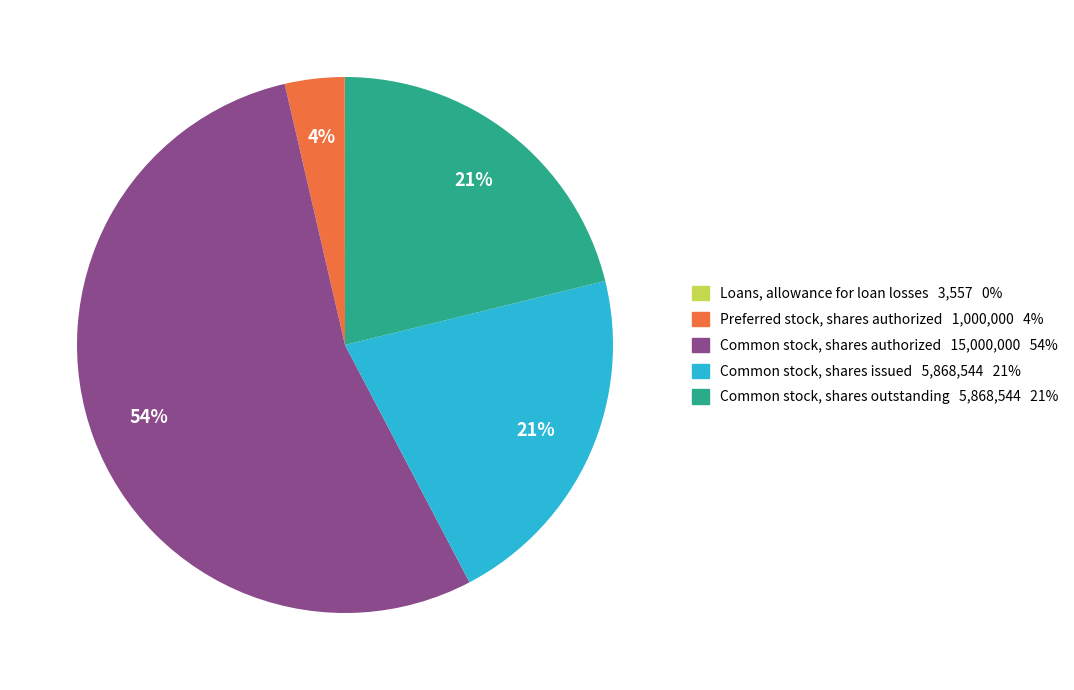

To the nearest percent, what is the average slice percentage?

20%